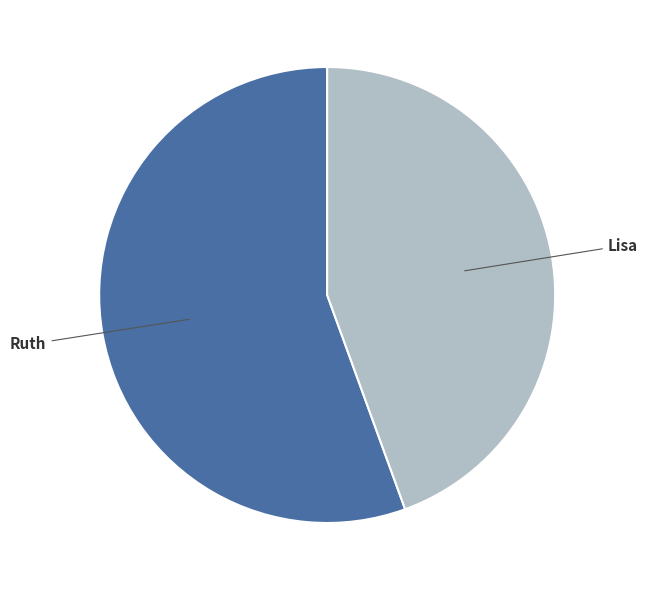

How many segments does this pie chart have?

2